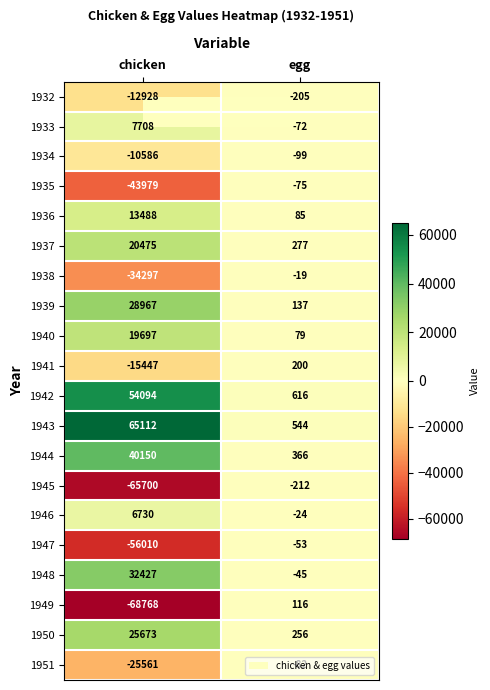

What is the sum of all 1948 values?

32382